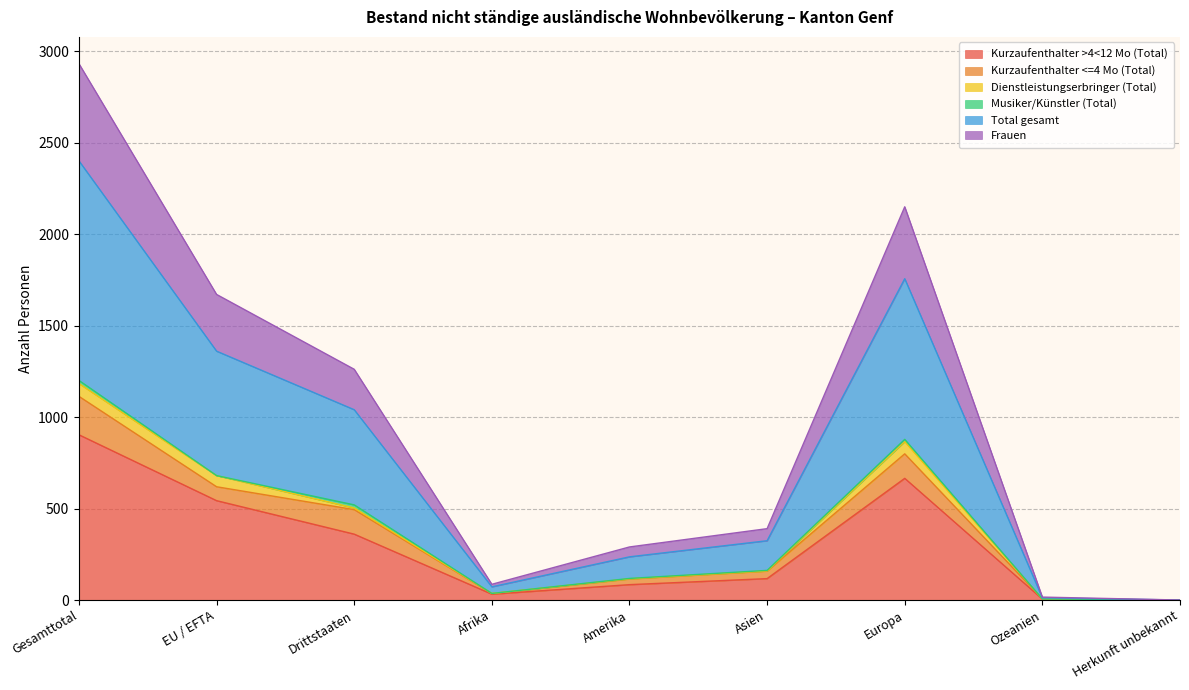

What is the value of the Kurzaufenthalter >4<12 Mo (Total) point at the 8th from the left?

5